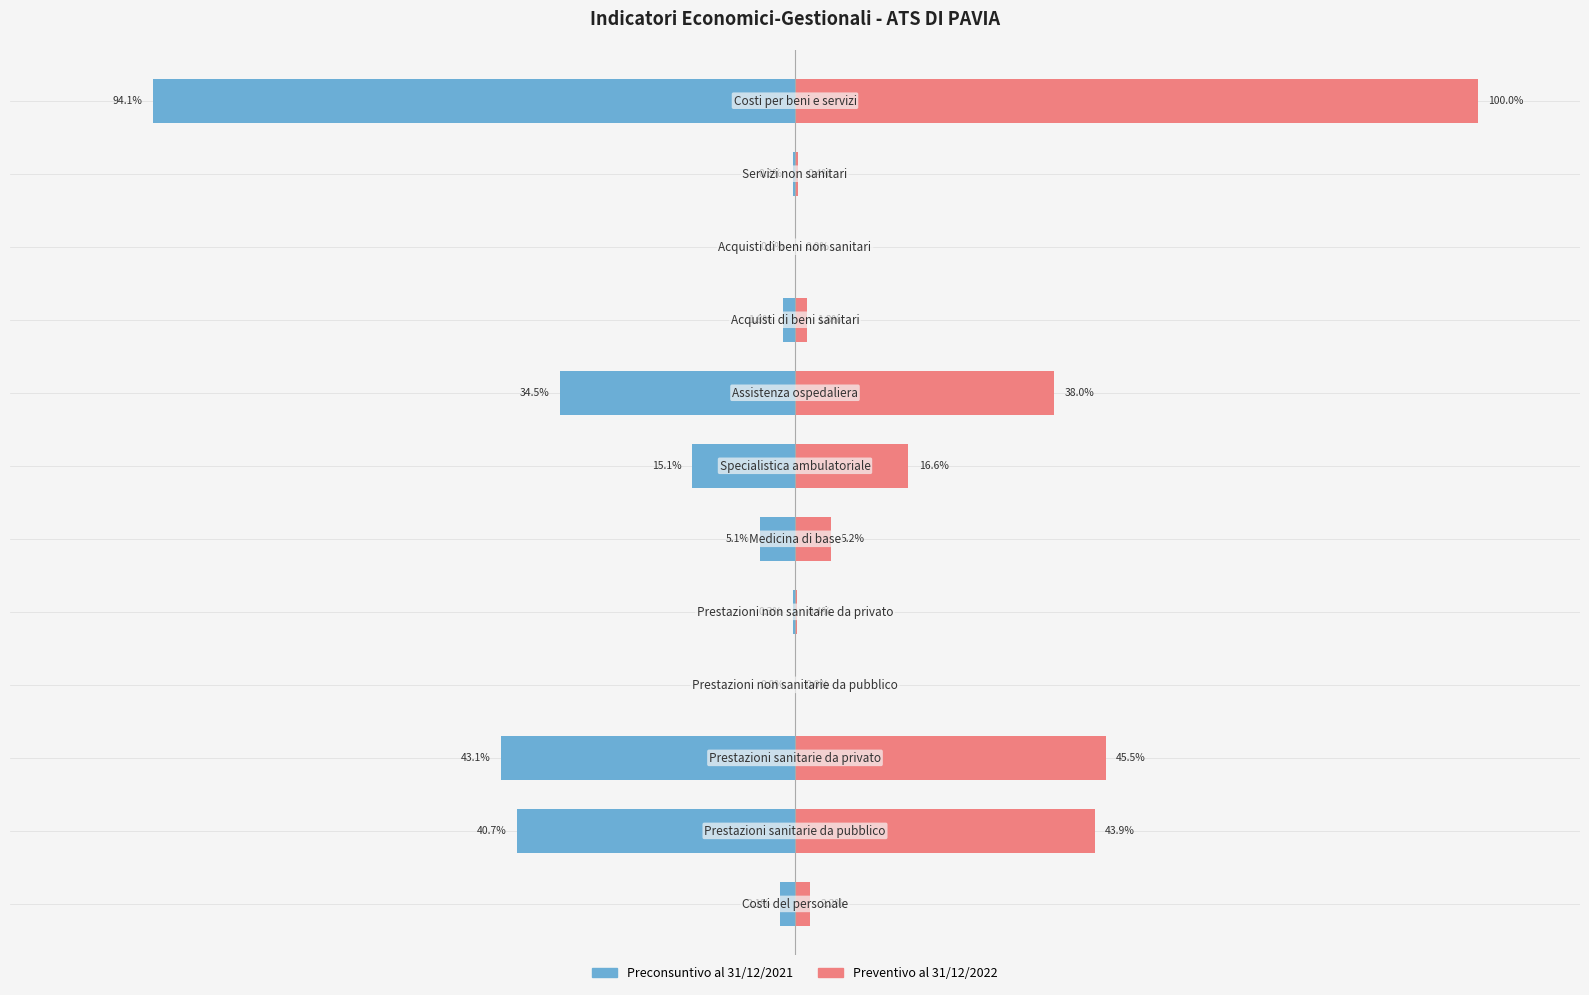

What is the greatest value displayed?

100.0